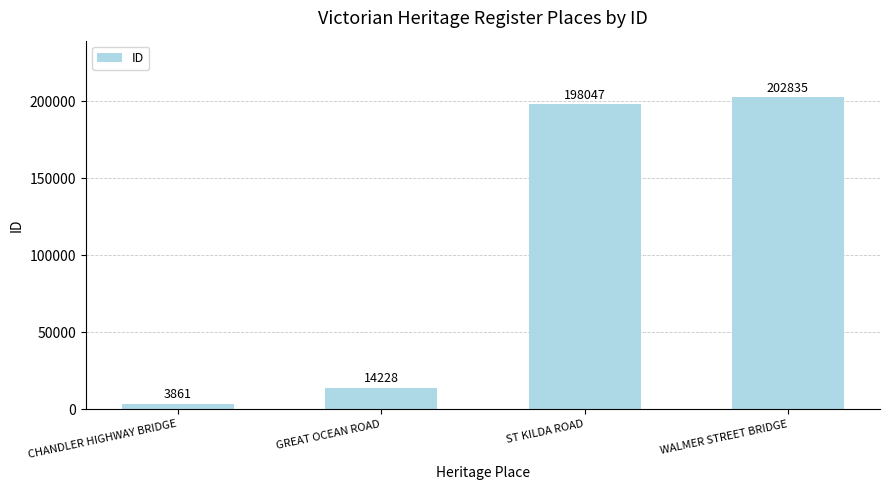

Does the chart contain any negative values?

No